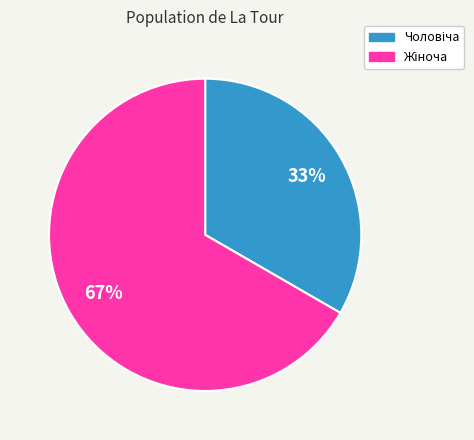

To the nearest percent, what is the average slice percentage?

50%